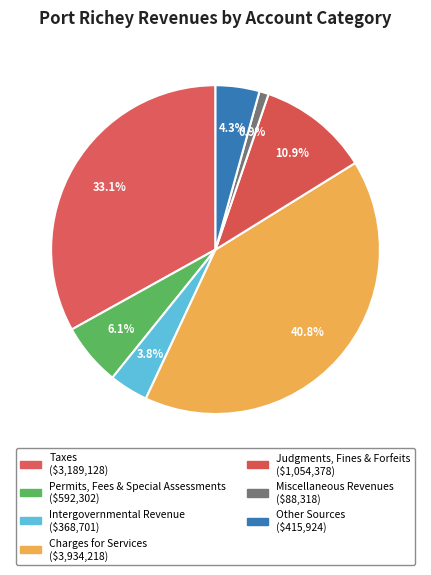

True or false: Taxes accounts for 44% of the total.

False